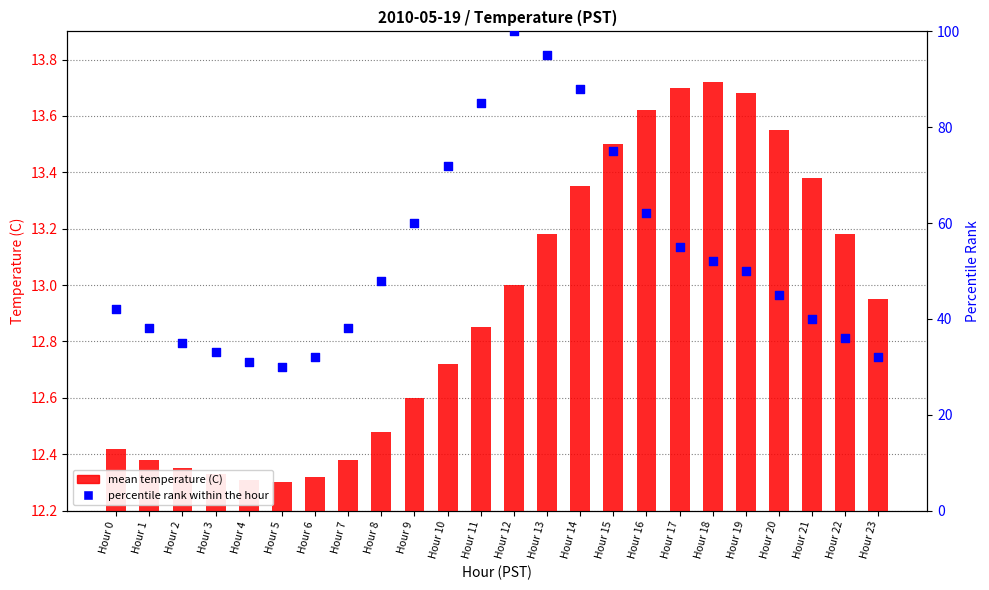

At which category is the sum across all series the highest?

Hour 12